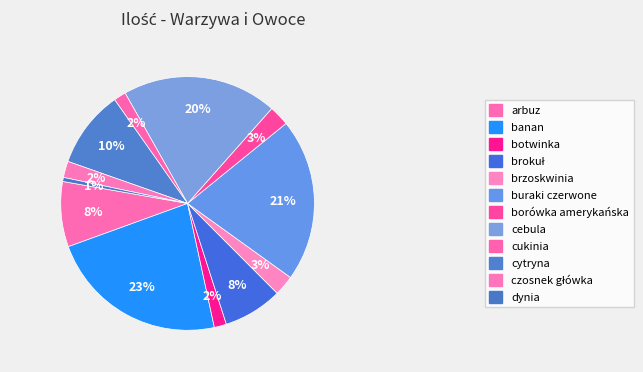

To the nearest percent, what portion does arbuz represent?

8%